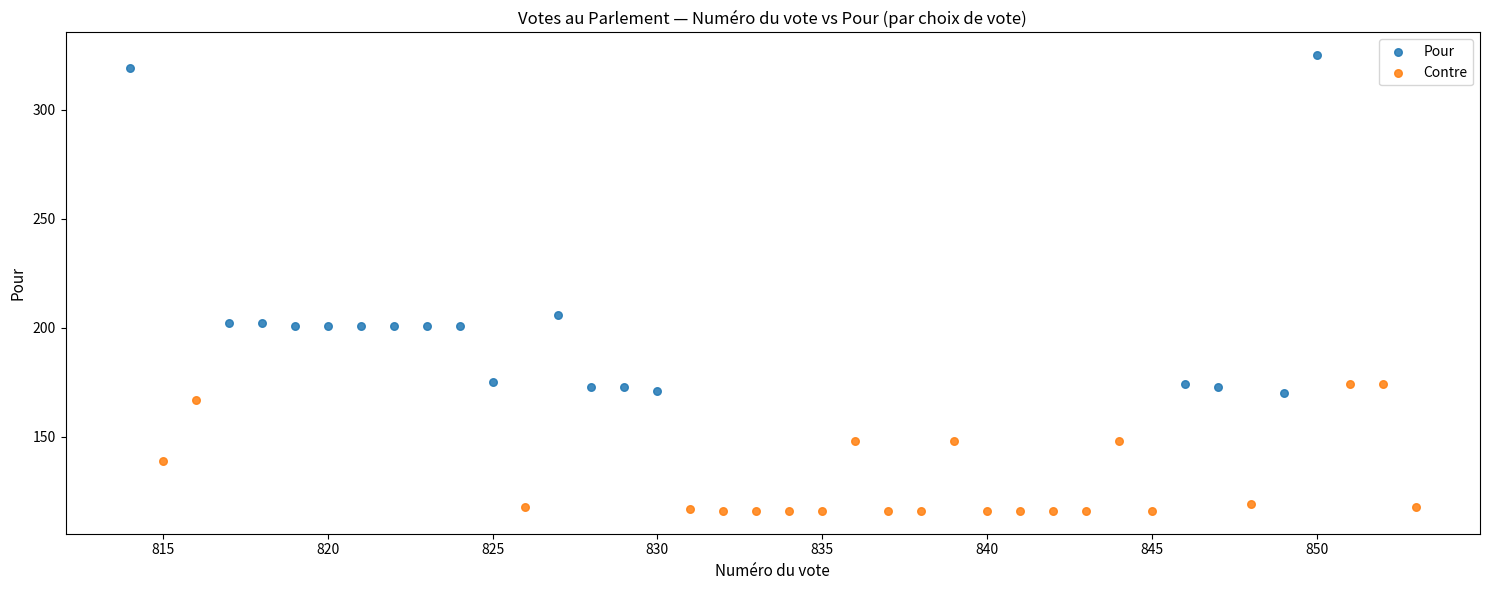

Which series contains the highest Y value?

Pour